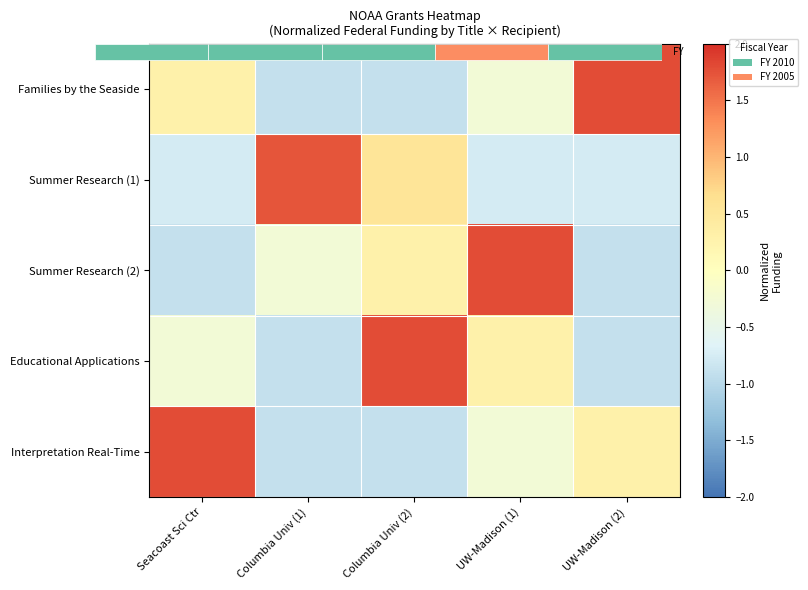

What is the difference between the maximum and second lowest values in the Families by the Seaside series?

2.7